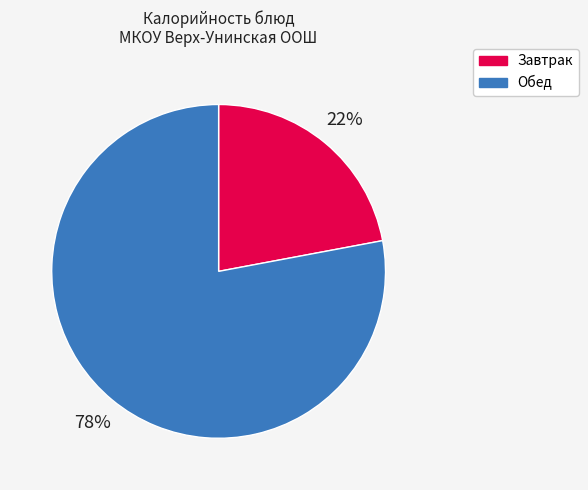

Count the number of slices in the pie.

2